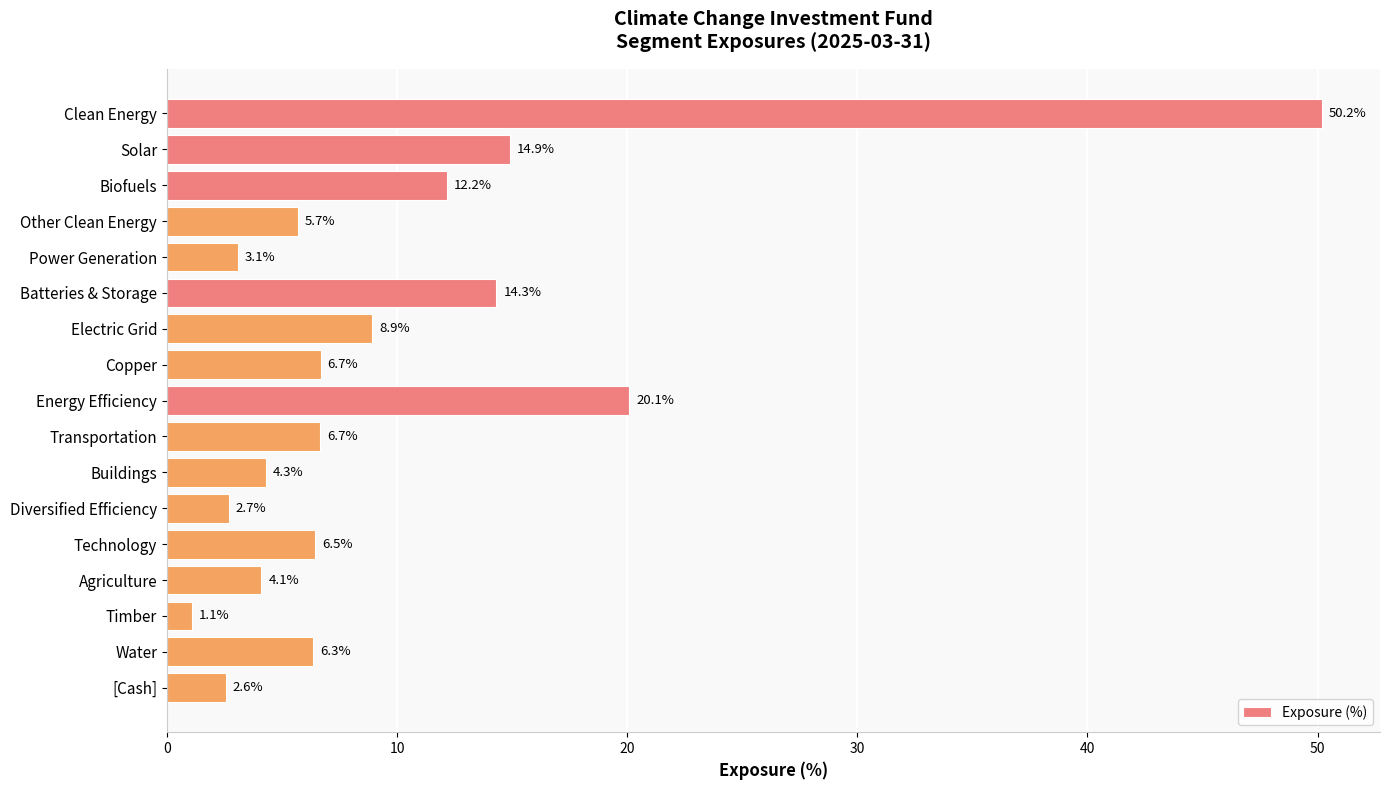

True or false: the data shows 11.7 at Copper.

False